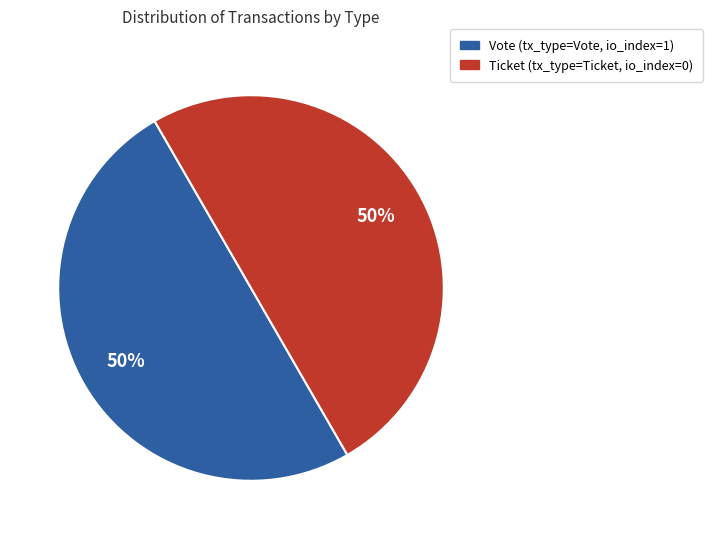

What percentage is the Ticket slice, to the nearest percent?

50%